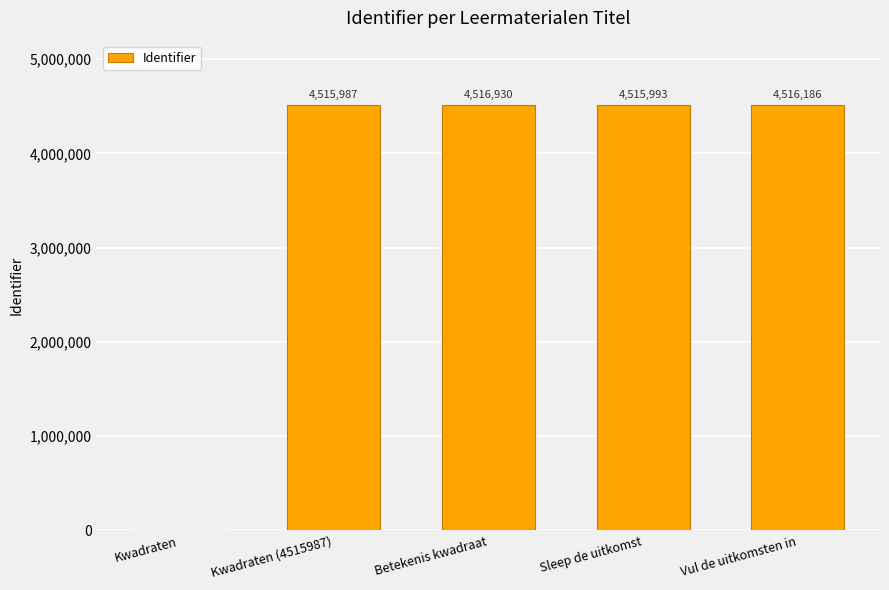

True or false: the data shows 4515993 at Sleep de uitkomst.

True